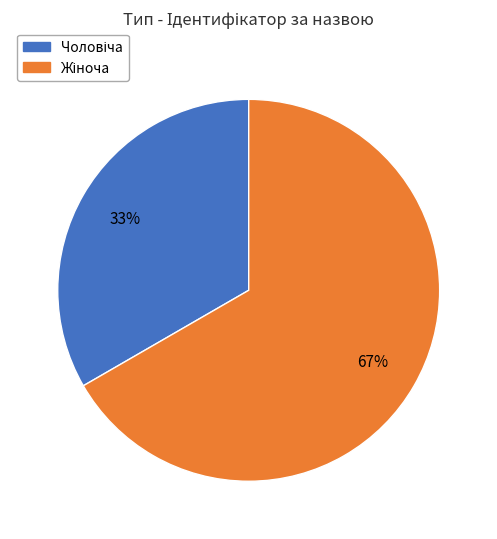

How many segments does this pie chart have?

2